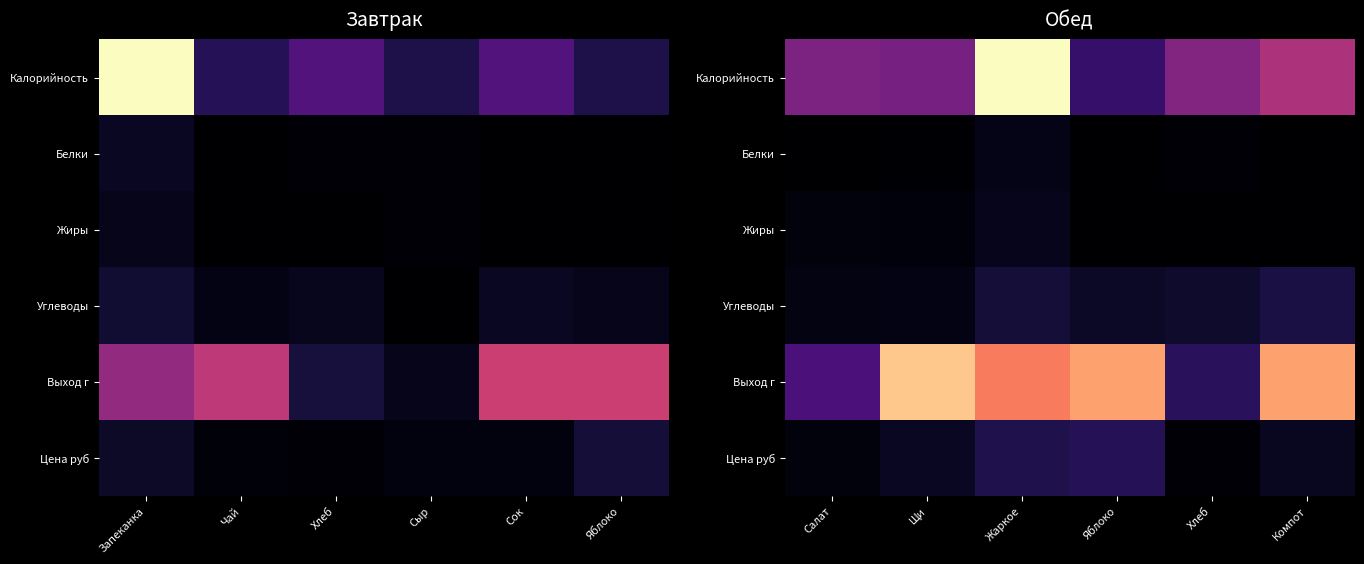

What is the average value of the Цена руб series?

0.1